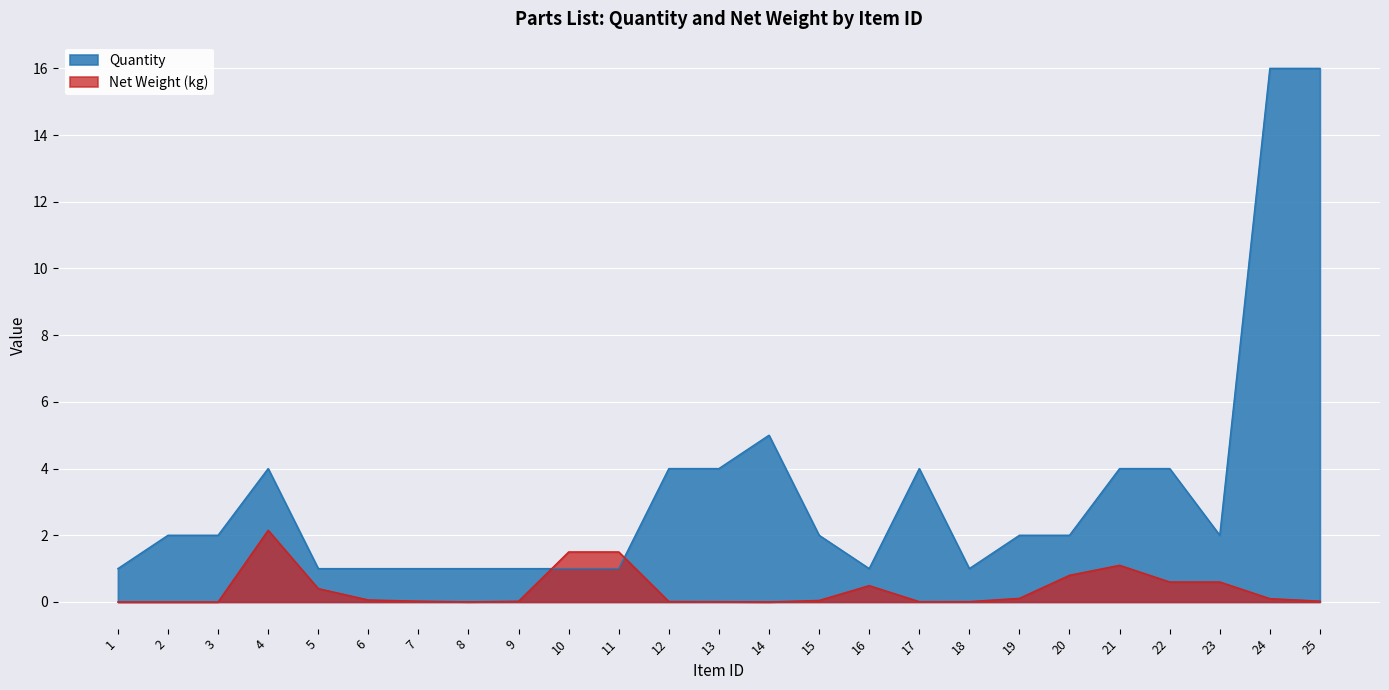

Is it true that Net Weight equals -0.6 at 1?

False